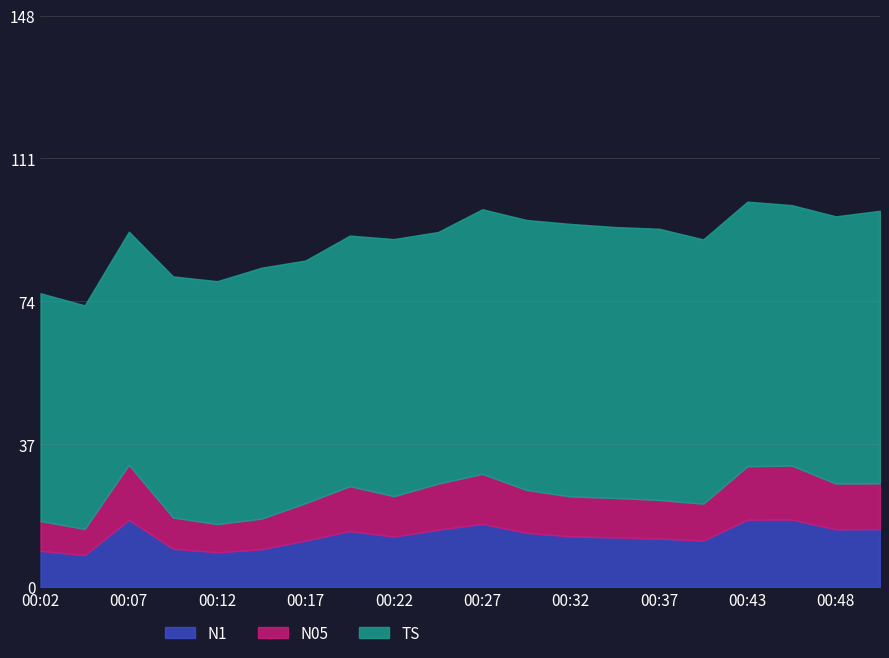

Reading right to left, list all the values displayed in this chart.

N1: 00:50=15.0	00:48=14.9	00:45=17.5	00:43=17.4	00:40=12.0	00:37=12.6	00:35=12.8	00:32=13.1	00:30=14.0	00:27=16.4	00:25=14.8	00:22=13.1	00:19=14.5	00:17=12.0	00:14=9.8	00:12=9.0	00:09=9.9	00:07=17.4	00:04=8.3	00:02=9.4
N05: 00:50=11.8	00:48=11.8	00:45=14.0	00:43=13.8	00:40=9.6	00:37=10.0	00:35=10.2	00:32=10.3	00:30=11.1	00:27=12.9	00:25=11.9	00:22=10.5	00:19=11.6	00:17=9.7	00:14=7.9	00:12=7.3	00:09=8.1	00:07=14.2	00:04=6.8	00:02=7.7
TS: 00:50=70.6	00:48=69.2	00:45=67.5	00:43=68.5	00:40=68.5	00:37=70.2	00:35=70.2	00:32=70.6	00:30=69.9	00:27=68.5	00:25=65.2	00:22=66.6	00:19=64.9	00:17=62.9	00:14=65.0	00:12=62.9	00:09=62.4	00:07=60.4	00:04=57.9	00:02=59.0